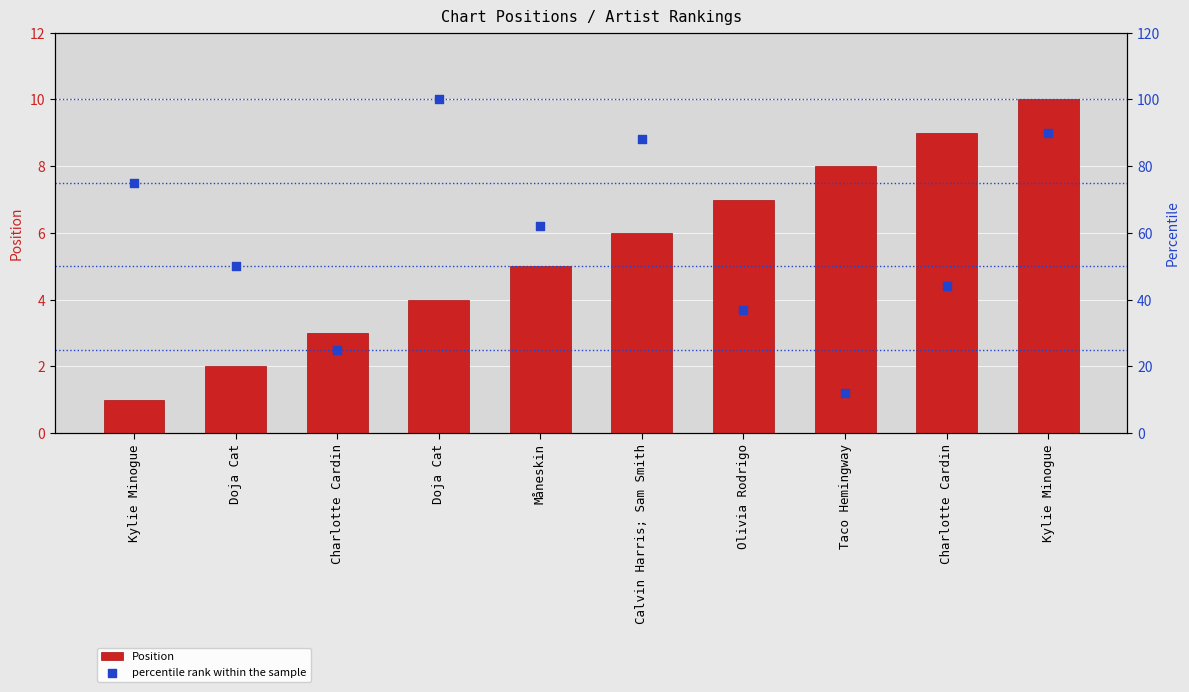

Which series has the largest total across all categories?

percentile rank within the sample